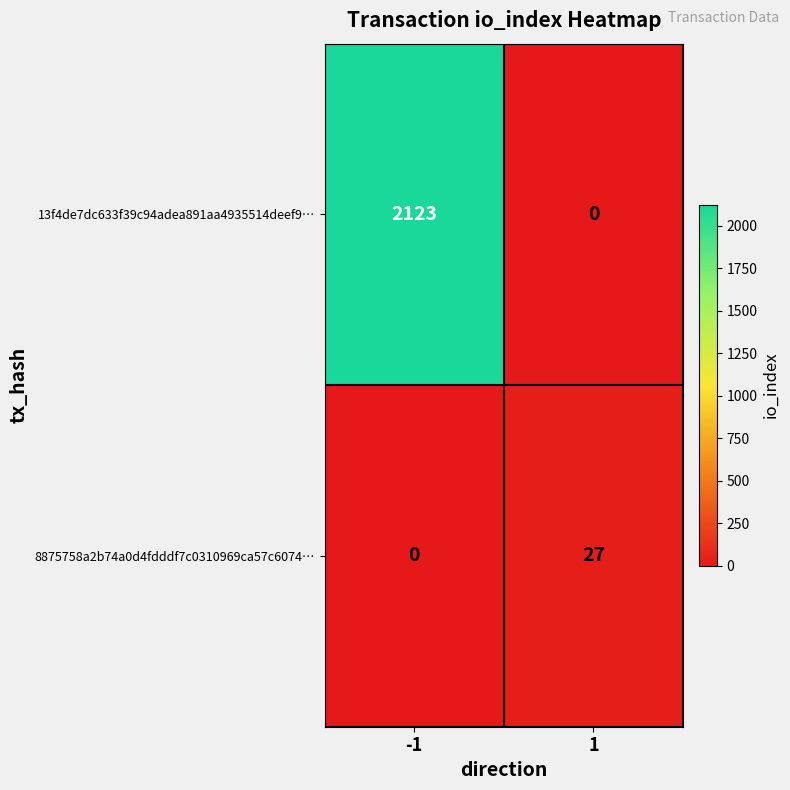

At 1, list the series in order from smallest to largest.

13f4de7dc633f39c94adea891aa4935514deef9…, 8875758a2b74a0d4fdddf7c0310969ca57c6074…